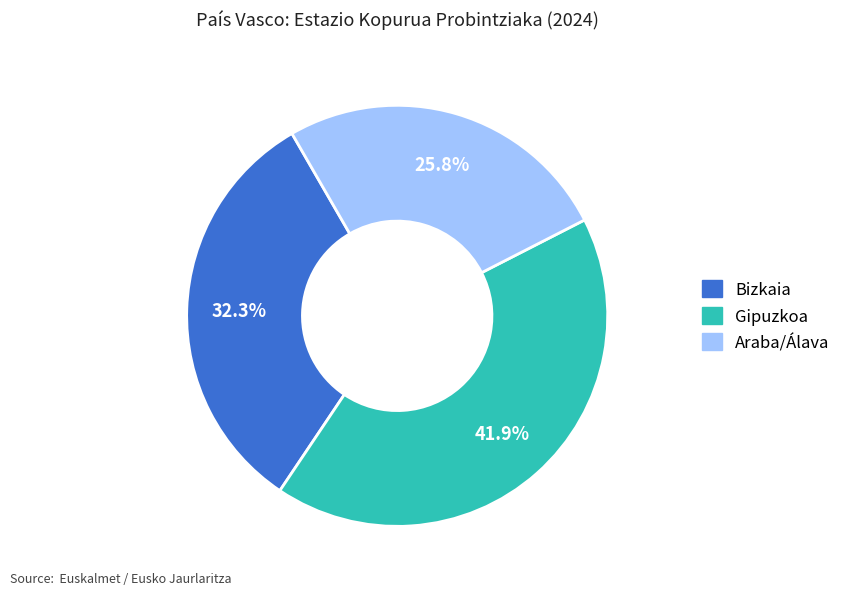

How many segments does this pie chart have?

3